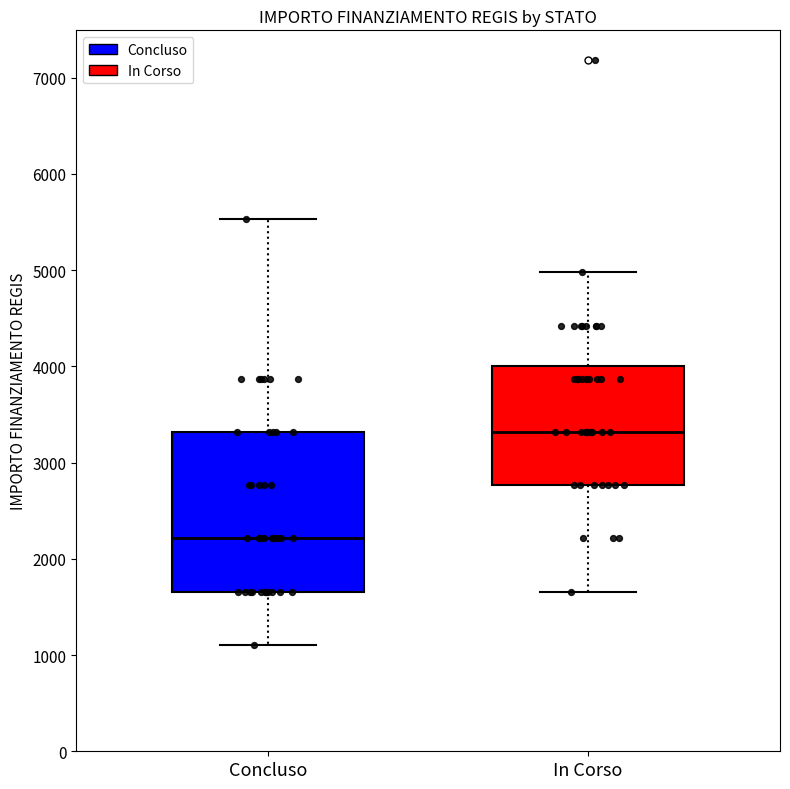

Where does the lower whisker of the box for In Corso end on the y-axis? The values are not printed on the chart, so give them approximately, as read against the axis.

1700